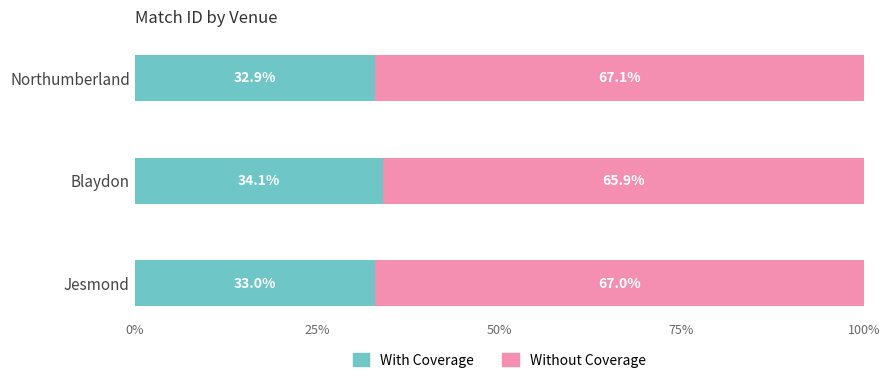

Which category has the lowest value in the With Coverage series?

Northumberland